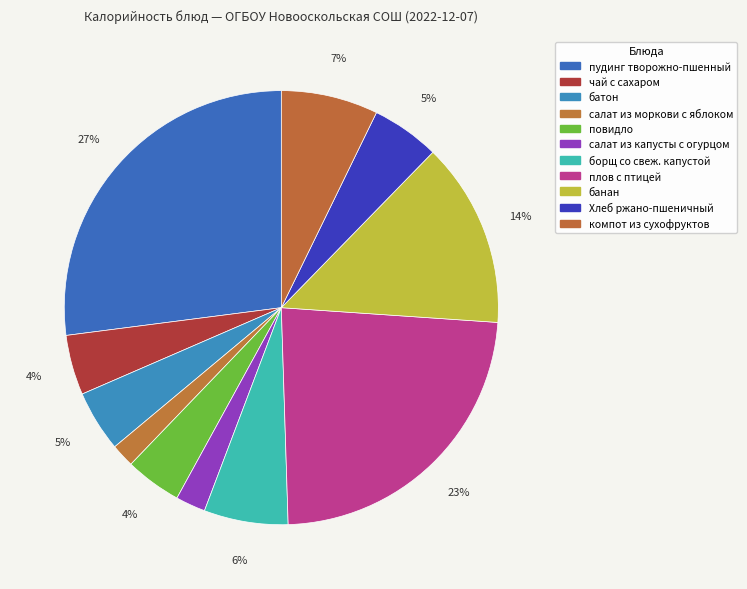

How many segments does this pie chart have?

11